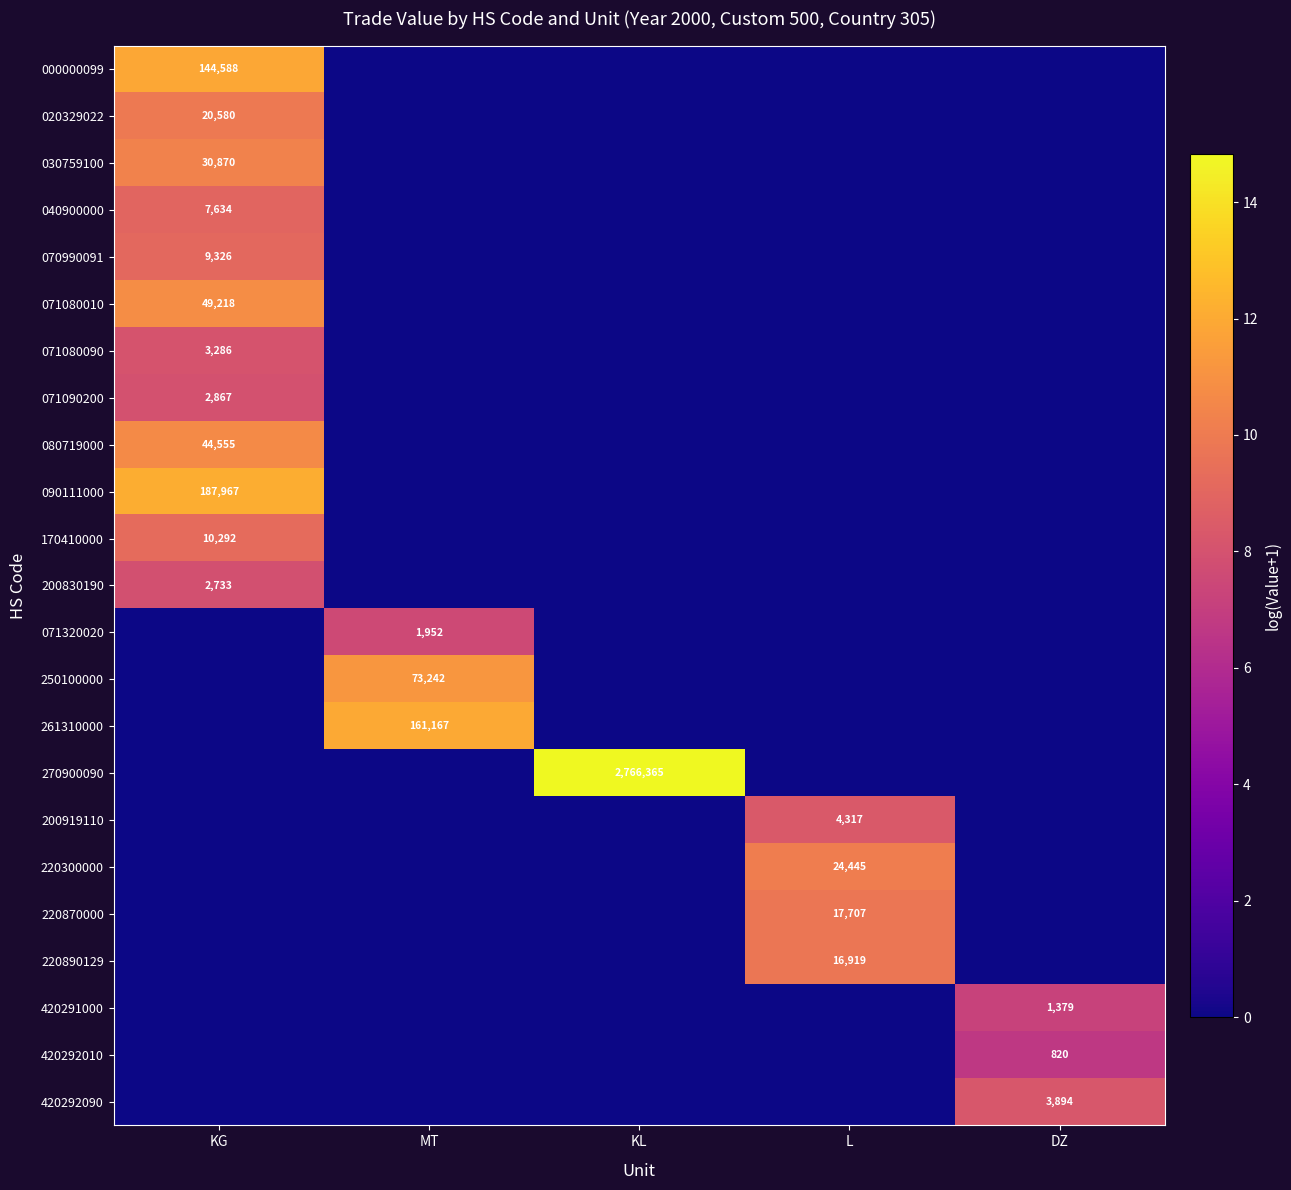

The 071080090 series shows 3286 at KG. True or false?

True